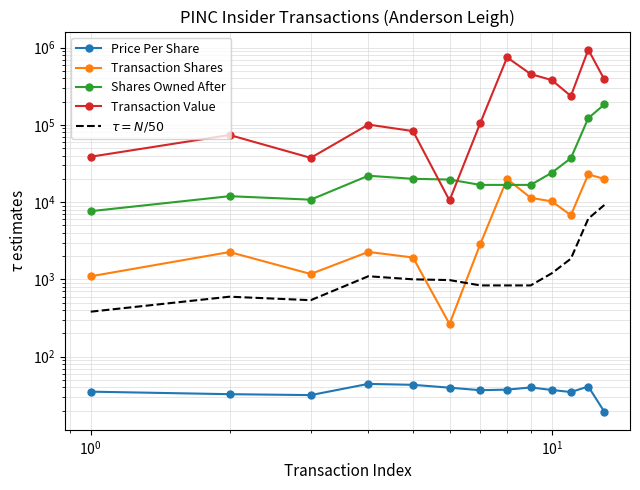

True or false: Price Per Share has more than 2 interior local peaks.

True